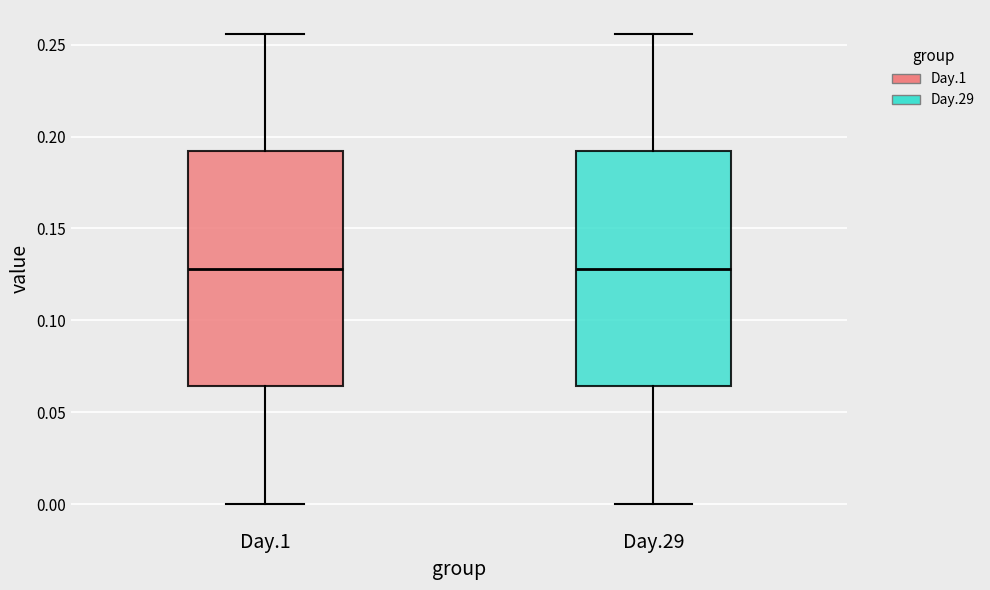

Reading left to right, read every box against the y-axis: the position of its median line, the range the box covers, and the ends of its whiskers. The values are not printed on the chart, so give them approximately, as read against the axis.

Day.1: median 0.130, box 0.065 to 0.190, whiskers 0.000 to 0.255
Day.29: median 0.130, box 0.065 to 0.190, whiskers 0.000 to 0.255